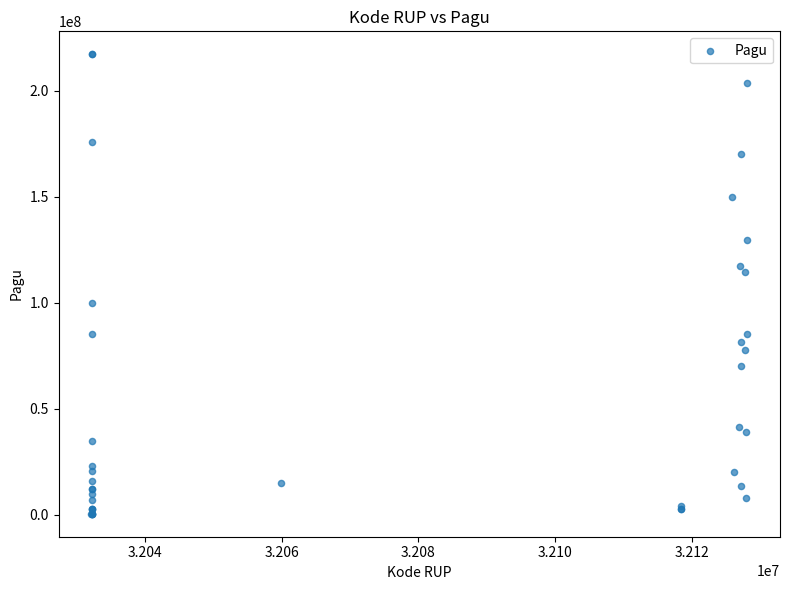

What Y value in the scatter plot is closest to 108830000?

114296000